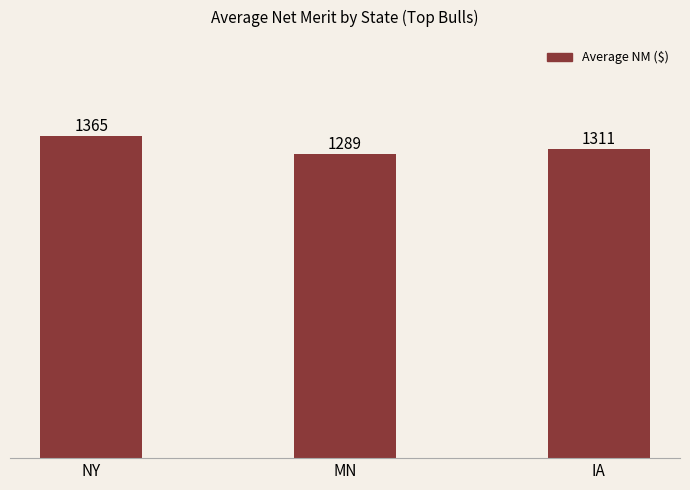

What is the label of the 1st bar from the left?

NY